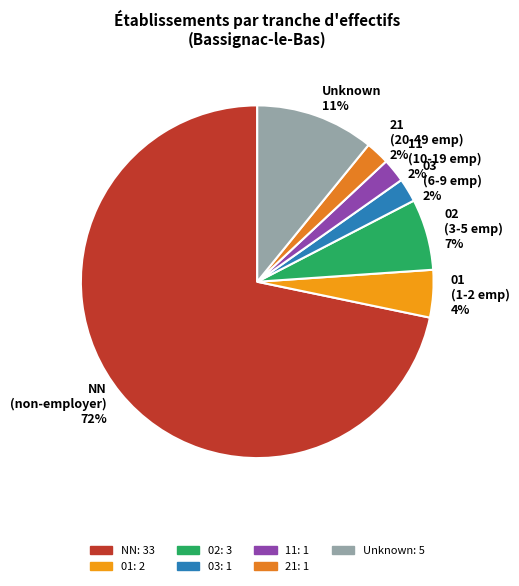

Do 02 and Unknown together represent more than half of the pie?

No